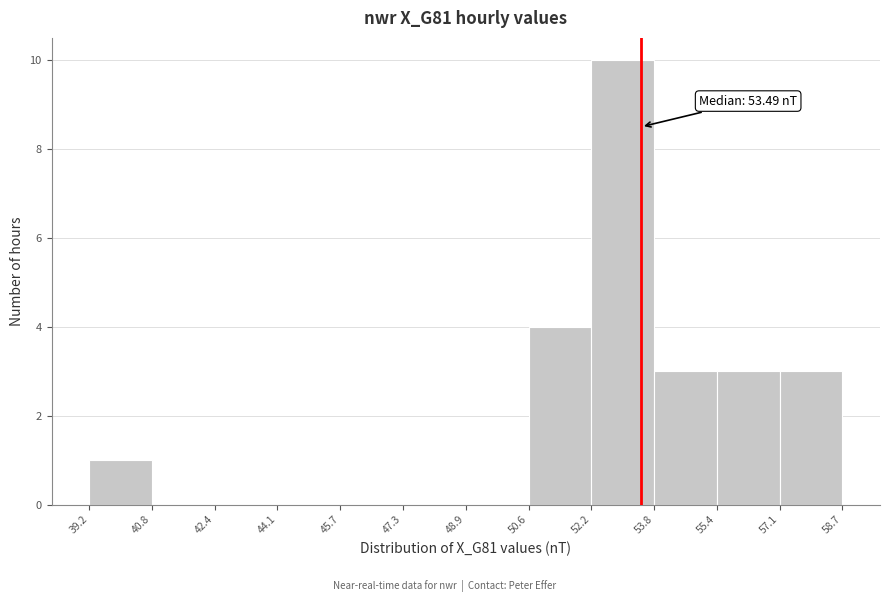

Over which range of the x-axis is the bar tallest?

52.2 to 53.8